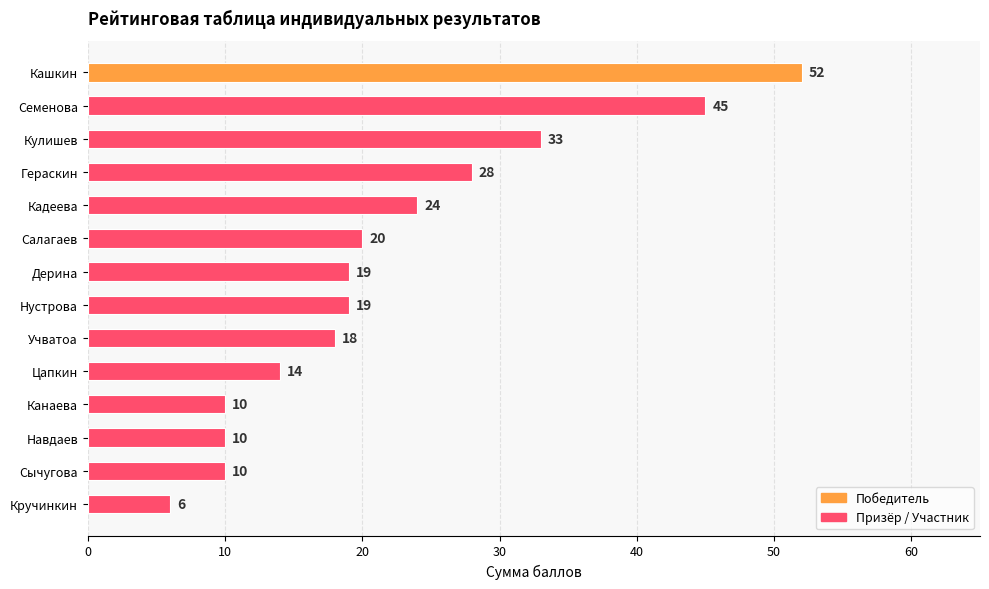

What is the difference between the maximum and minimum values?

46